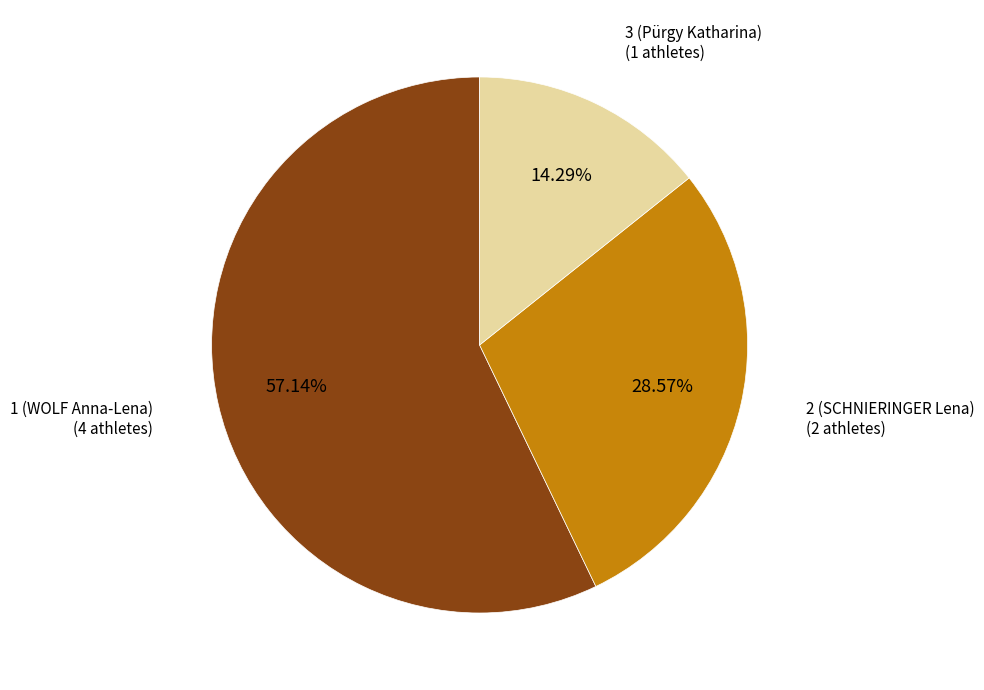

Which category has the biggest portion of the pie?

1 (WOLF Anna-Lena)